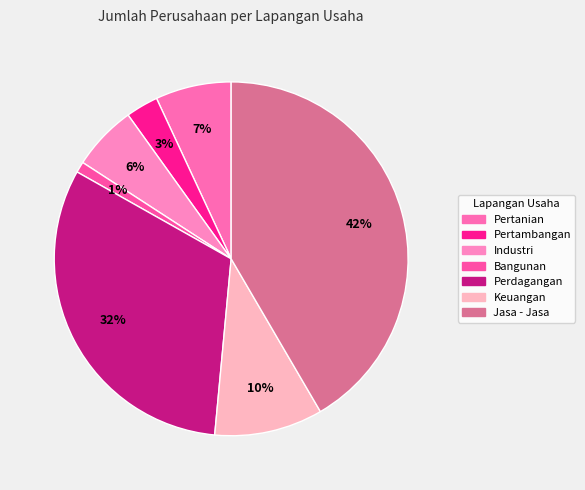

To the nearest percent, what is the combined percentage of Keuangan and Pertambangan?

13%